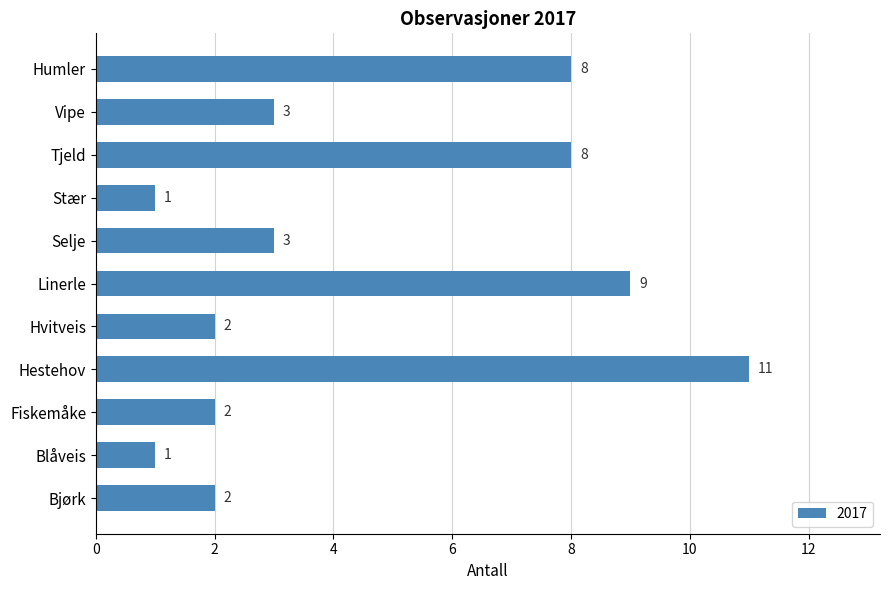

Count the values in the range 2 to 8.

7